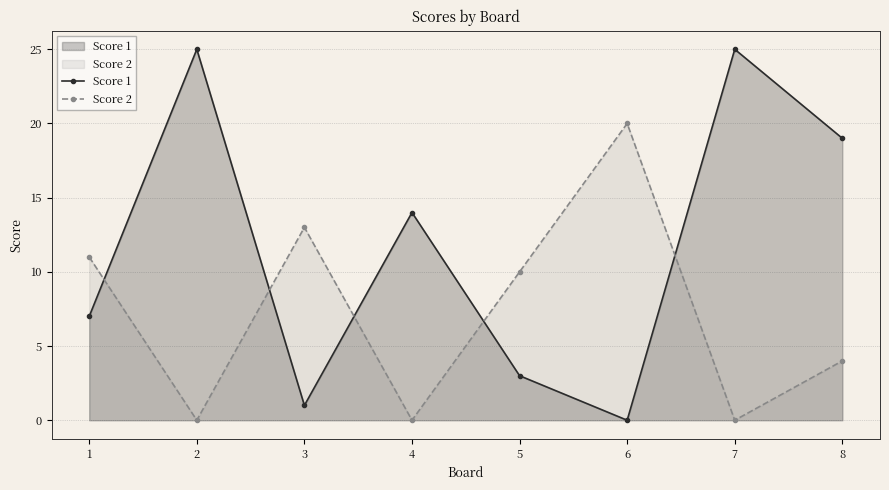

Reading left to right, list all the values displayed in this chart.

Score 1: 7	25	1	14	3	0	25	19
Score 2: 11	0	13	0	10	20	0	4